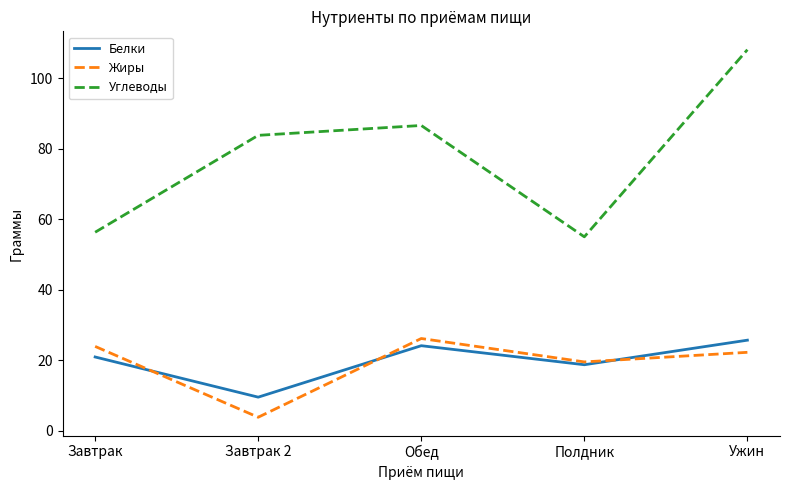

True or false: Углеводы and Белки cross at least once.

False